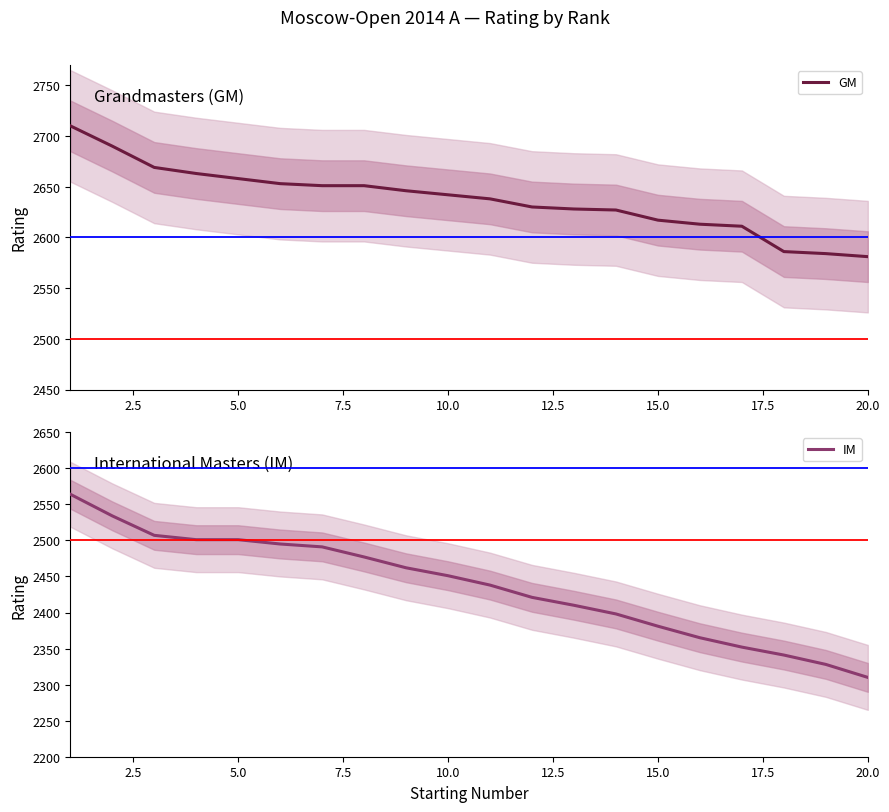

What is the minimum value shown in the chart?

2310